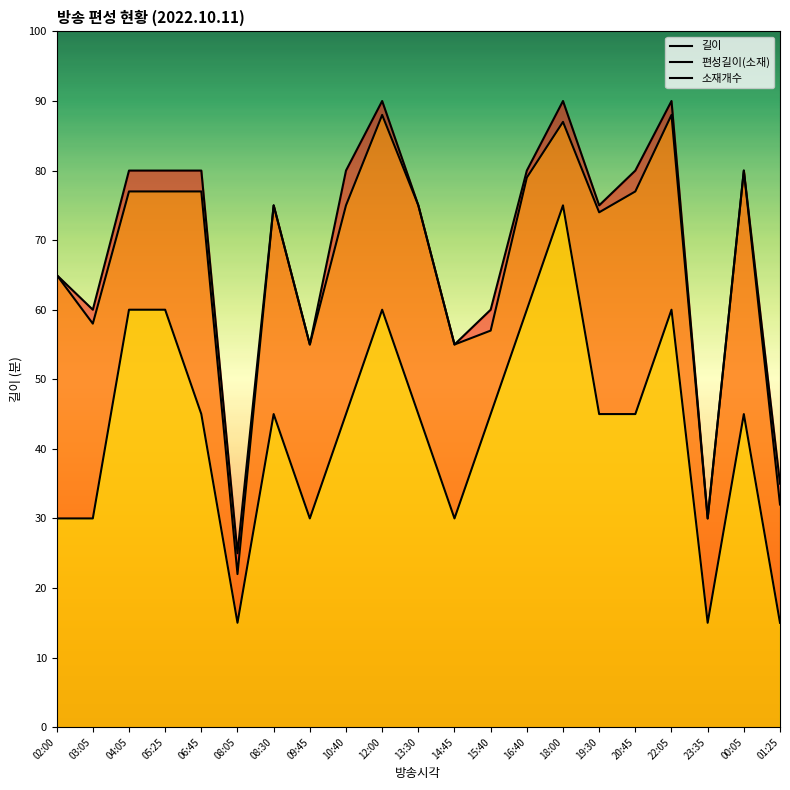

Reading left to right, transcribe all the data shown in this chart.

길이: 02:00=65	03:05=60	04:05=80	05:25=80	06:45=80	08:05=25	08:30=75	09:45=55	10:40=80	12:00=90	13:30=75	14:45=55	15:40=60	16:40=80	18:00=90	19:30=75	20:45=80	22:05=90	23:35=30	00:05=80	01:25=35
편성길이(소재): 02:00=65	03:05=58	04:05=77	05:25=77	06:45=77	08:05=22	08:30=75	09:45=55	10:40=75	12:00=88	13:30=75	14:45=55	15:40=57	16:40=79	18:00=87	19:30=74	20:45=77	22:05=88	23:35=30	00:05=80	01:25=32
소재개수: 02:00=30	03:05=30	04:05=60	05:25=60	06:45=45	08:05=15	08:30=45	09:45=30	10:40=45	12:00=60	13:30=45	14:45=30	15:40=45	16:40=60	18:00=75	19:30=45	20:45=45	22:05=60	23:35=15	00:05=45	01:25=15